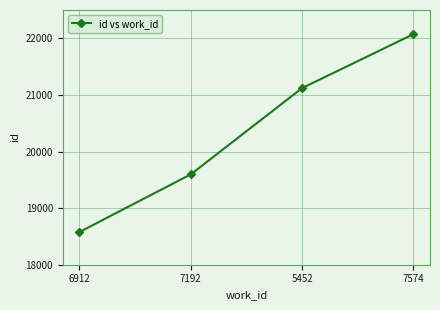

How many lines are shown in the chart?

1